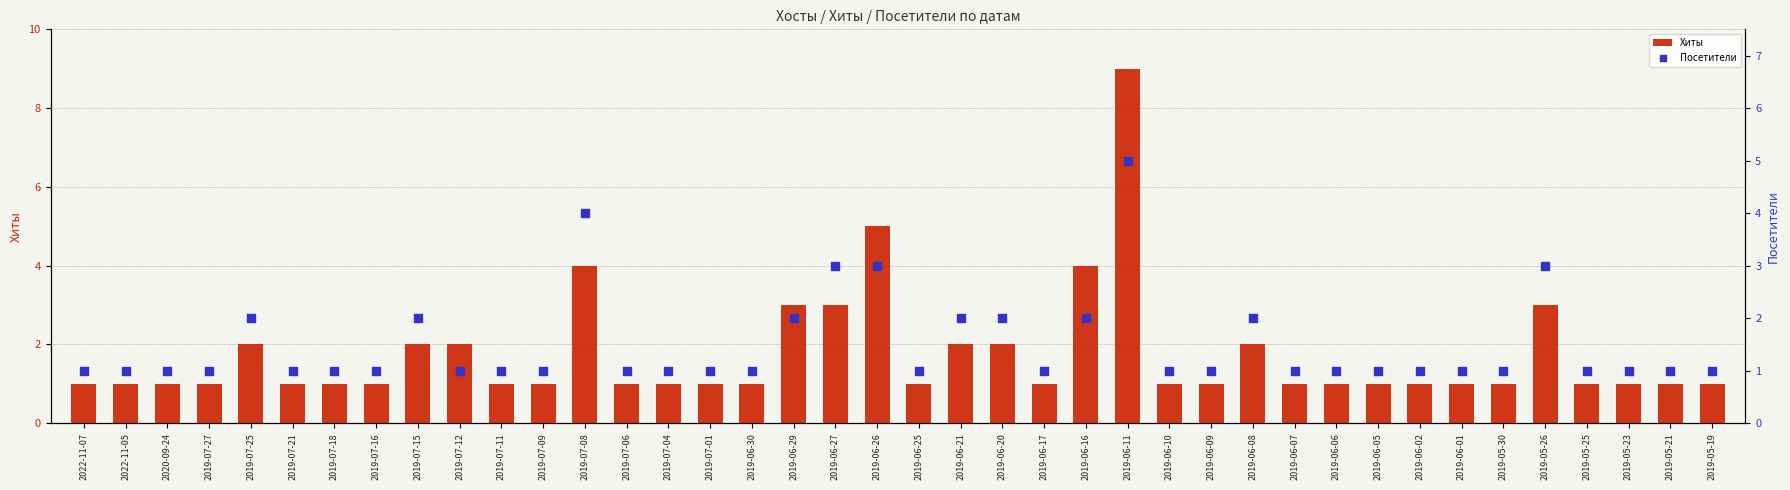

At how many categories does at least one series exceed 8?

1